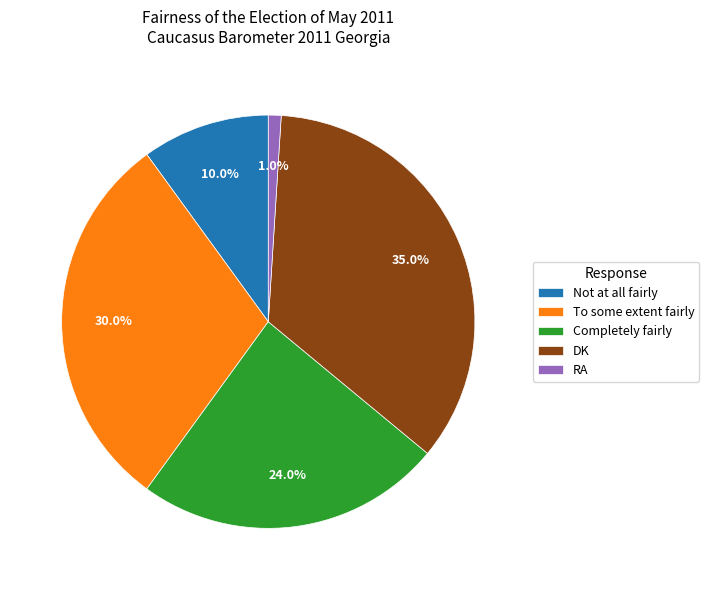

To the nearest percent, what percentage of the pie is To some extent fairly?

30%